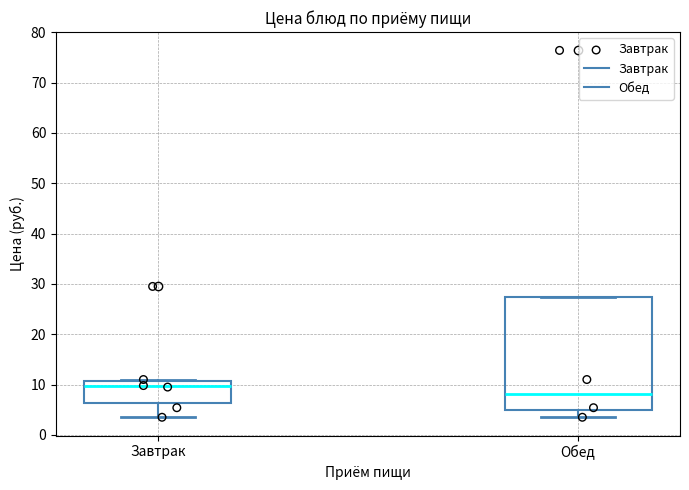

Where does the lower whisker of the box for Завтрак end on the y-axis? The values are not printed on the chart, so give them approximately, as read against the axis.

4